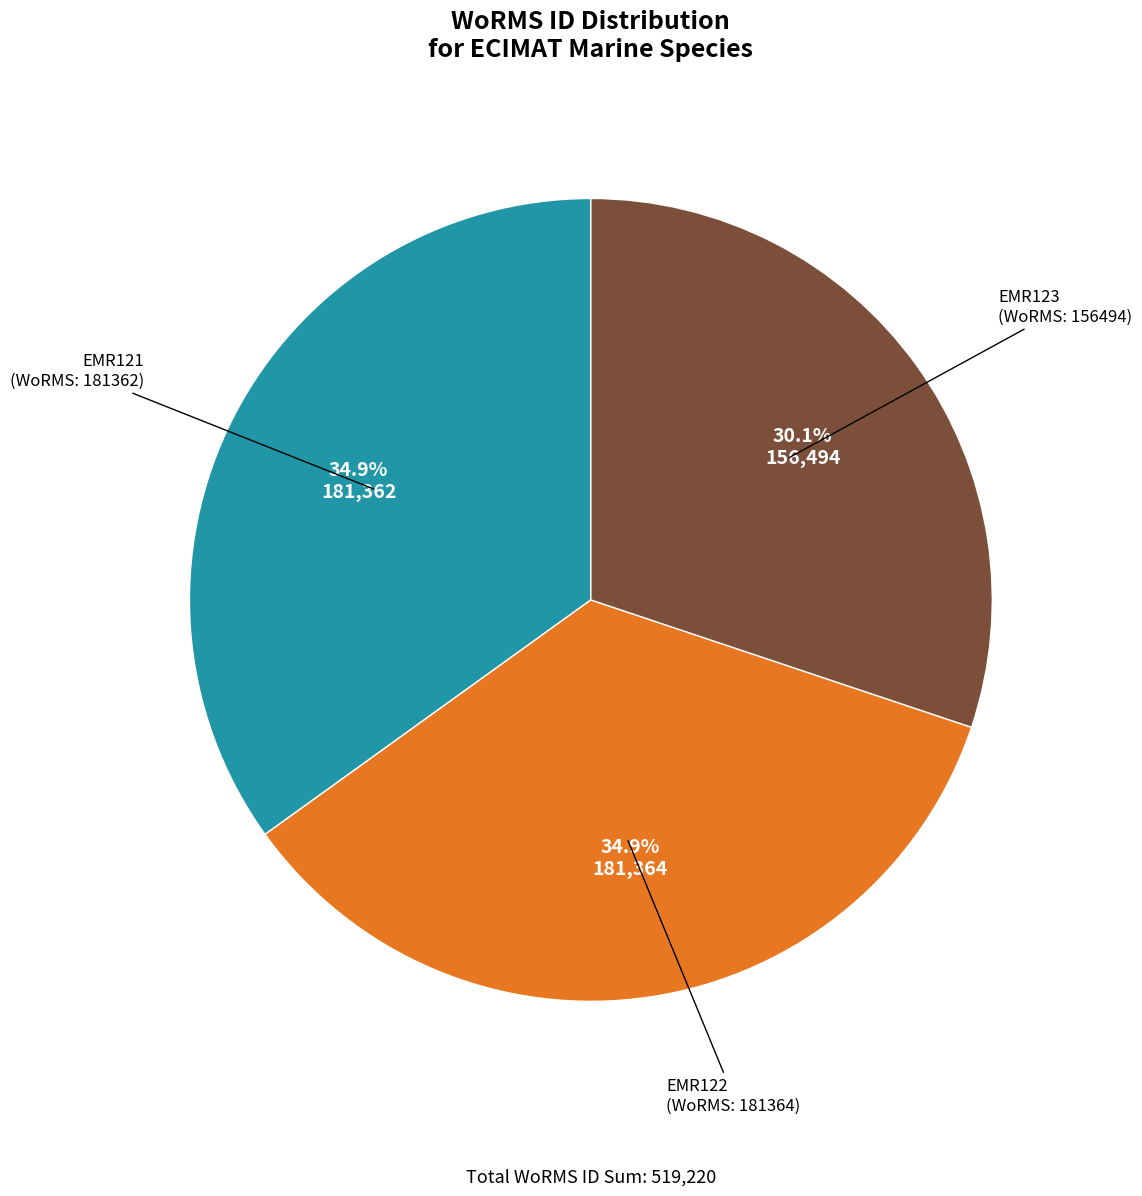

Is there any slice that represents more than half of the pie?

No